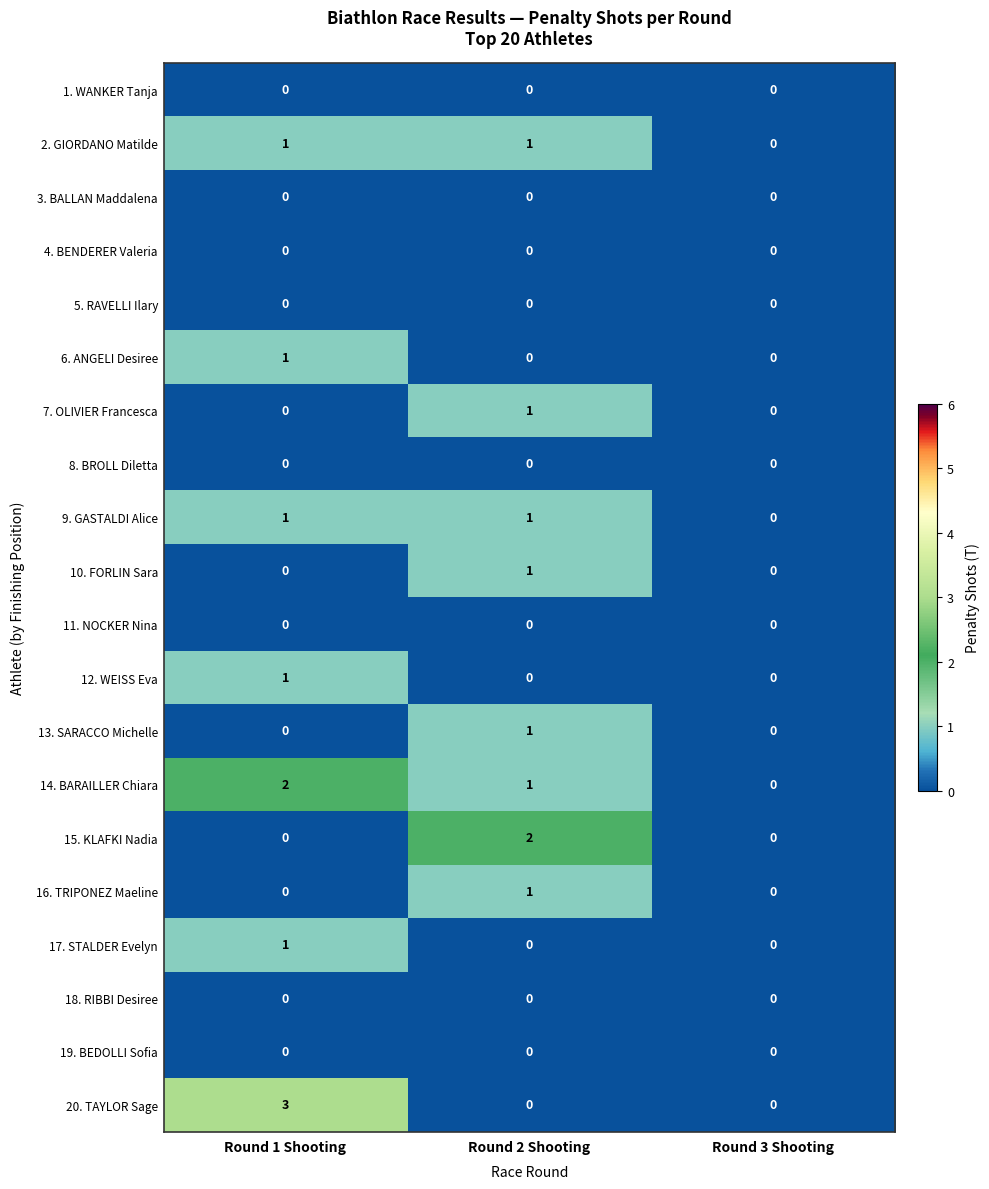

Which label corresponds to the largest value in the chart?

Round 1 Shooting